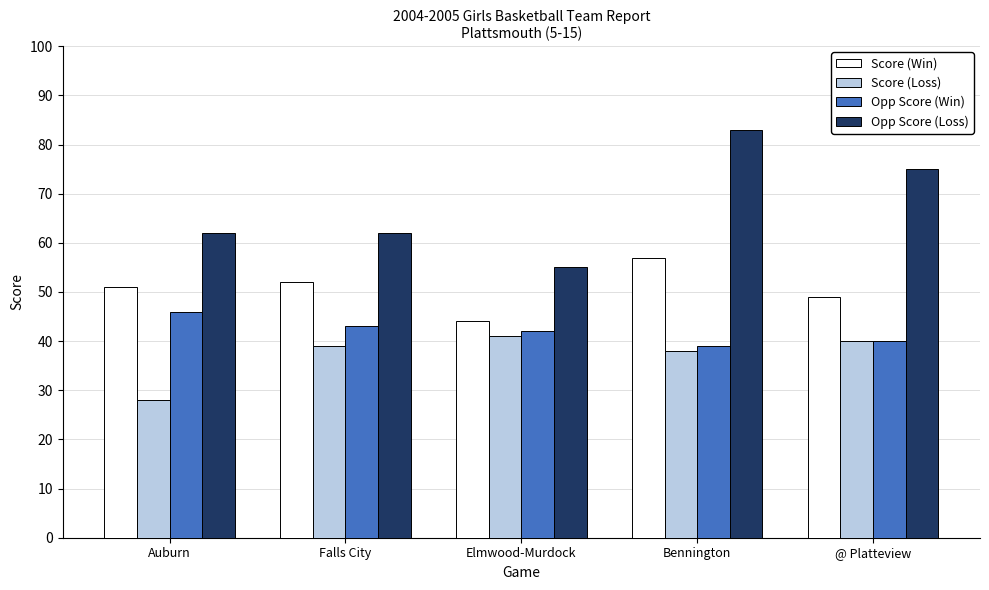

Which series changed the most between Auburn and Bennington?

Opp Score (Loss)